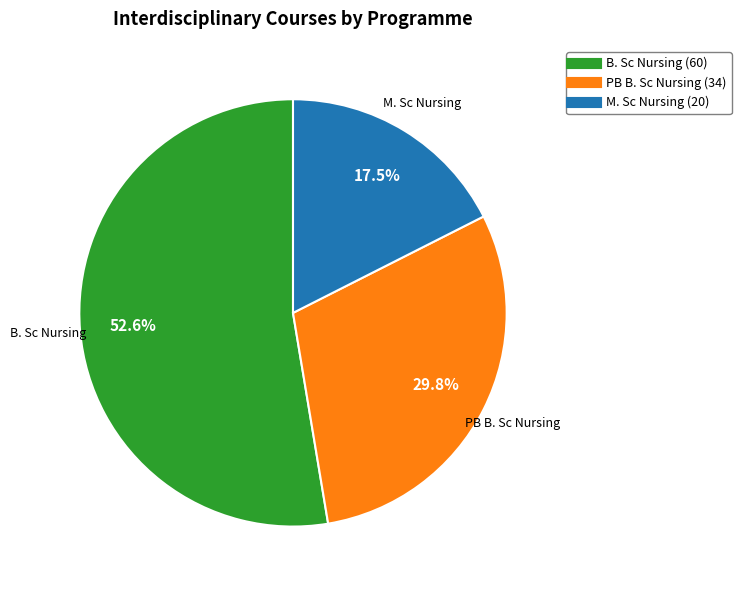

Does any single category account for the majority?

Yes